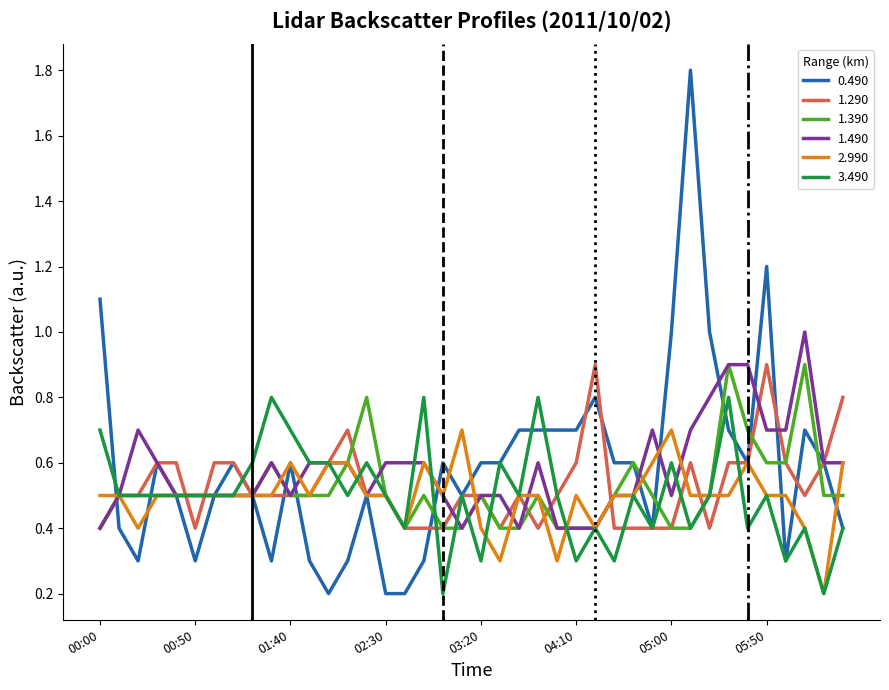

Does the chart have visible grid lines?

No